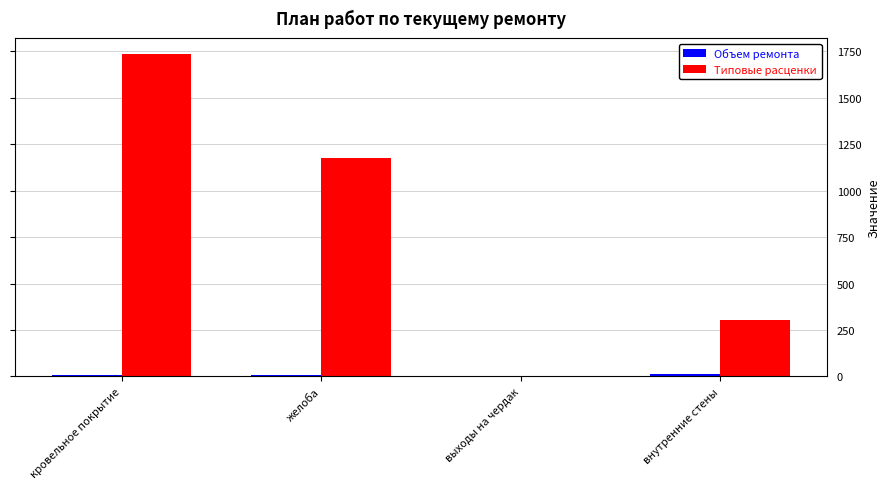

Does the chart contain stacked bars?

No